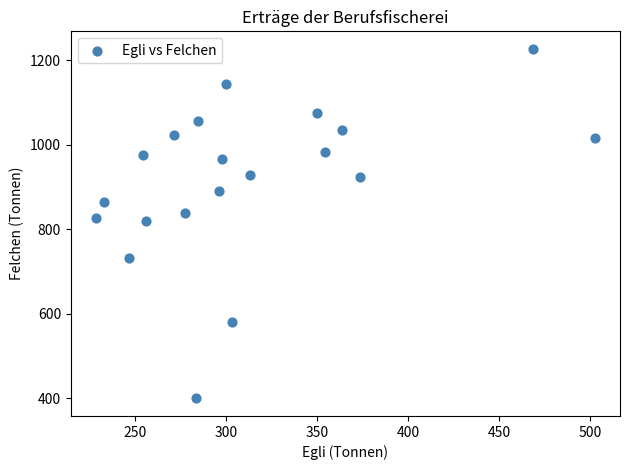

What is the range of X values (max minus min)?

273.9